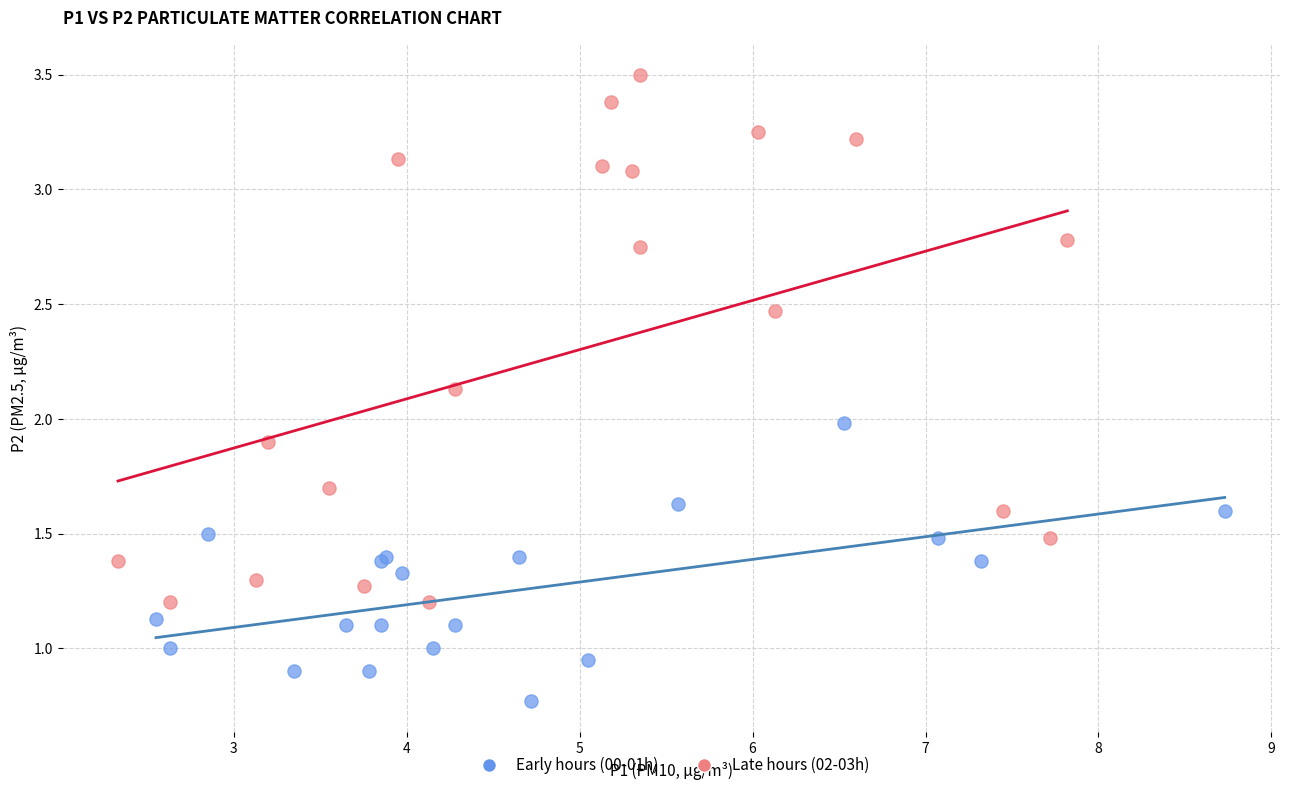

What are all the series names shown in the legend?

Early hours (00-01h), Late hours (02-03h)